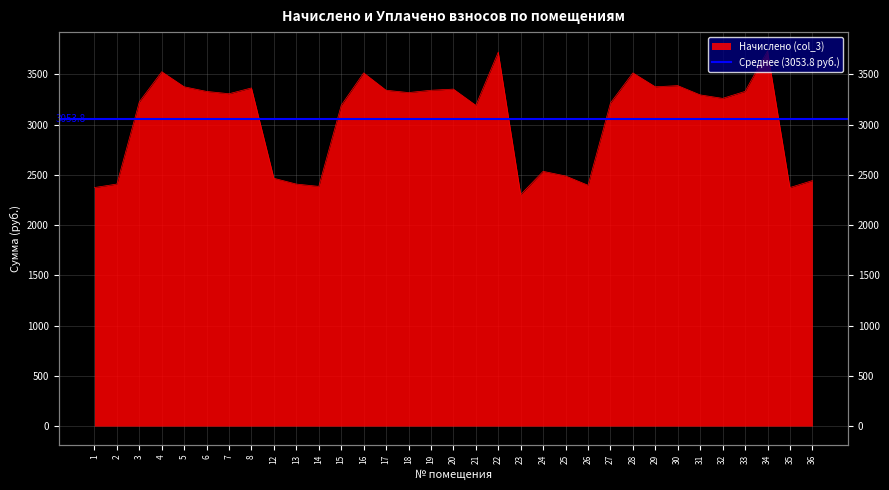

Does the chart have visible grid lines?

Yes